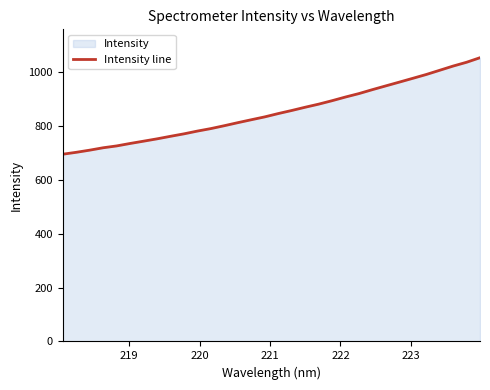

Does the chart display data point markers on the line(s)?

No